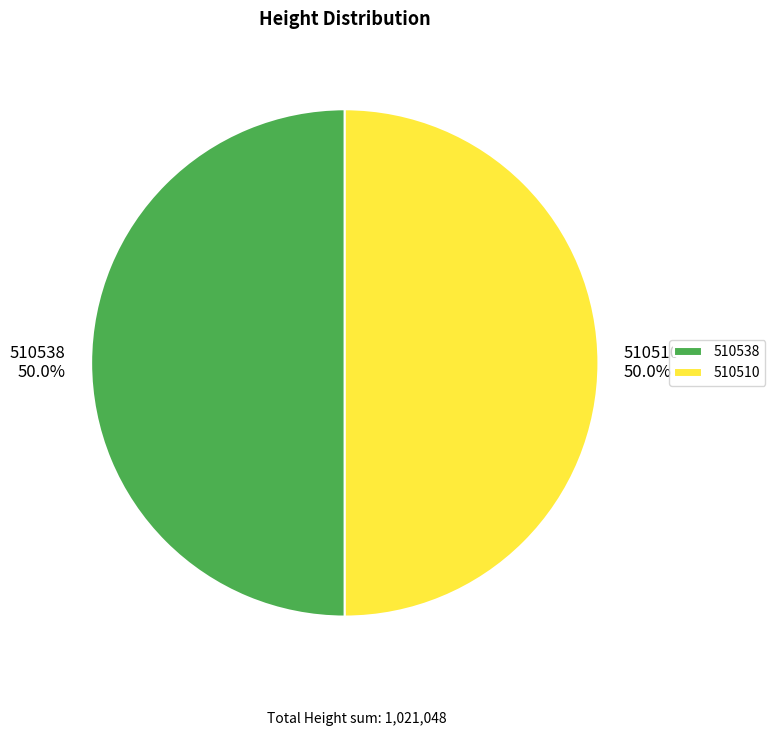

What is the ratio of the value at 510538 to the value at 510510?

1.0